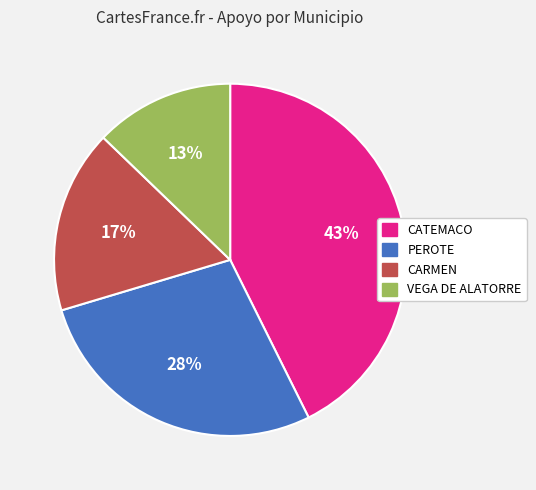

Is CATEMACO the majority of the pie?

No